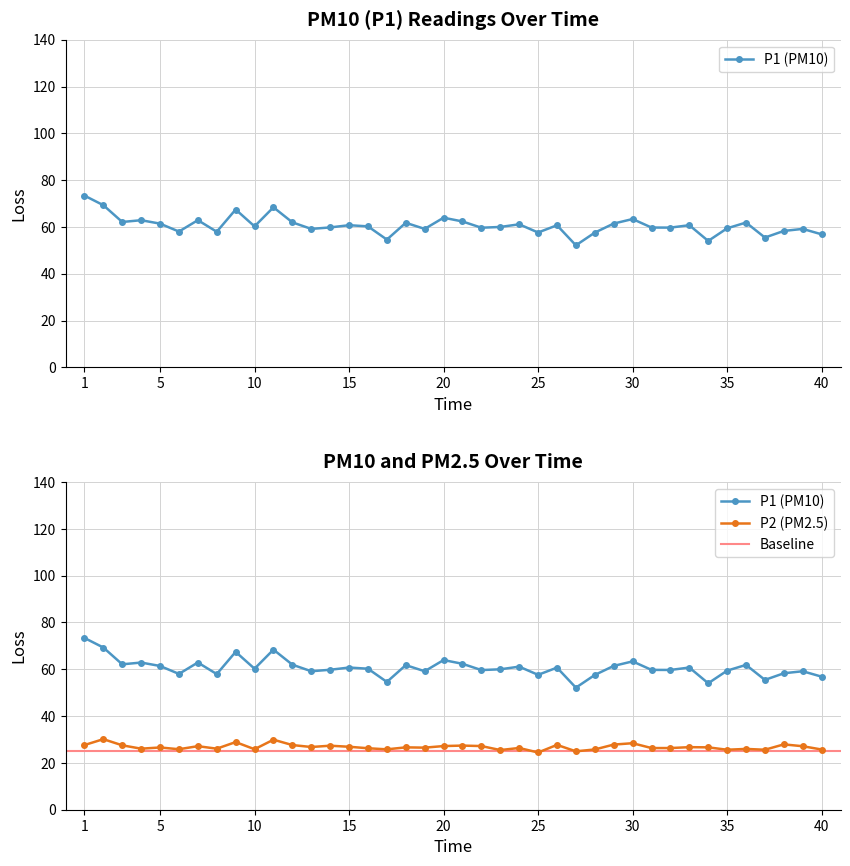

Is it true that P1 equals 18.2 at 01:07?

False